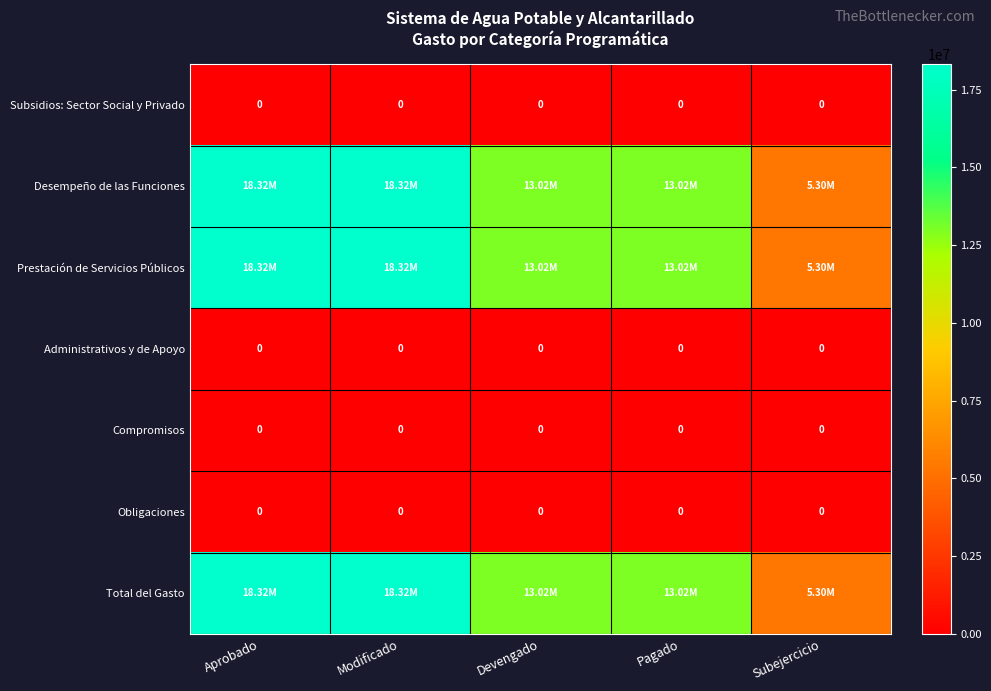

What is the difference between the highest and lowest values at Devengado?

13019729.9